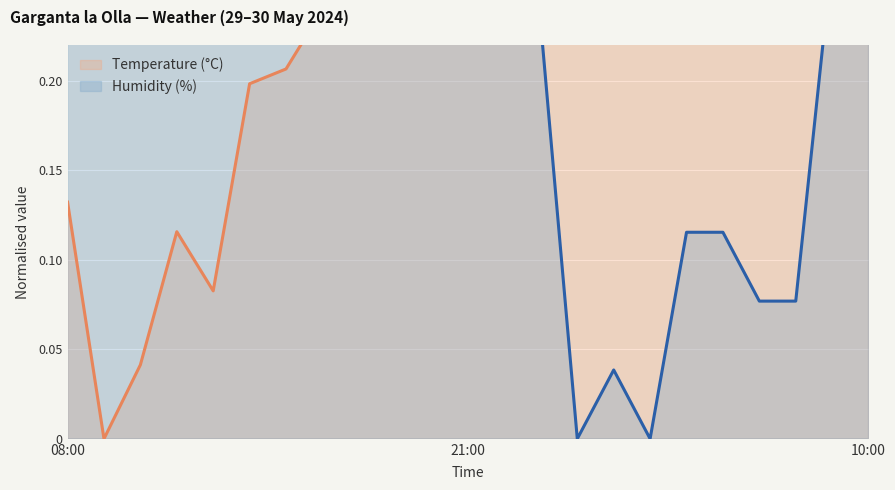

What is the value of the Humidity (%) point at the 5th from the left?

0.5